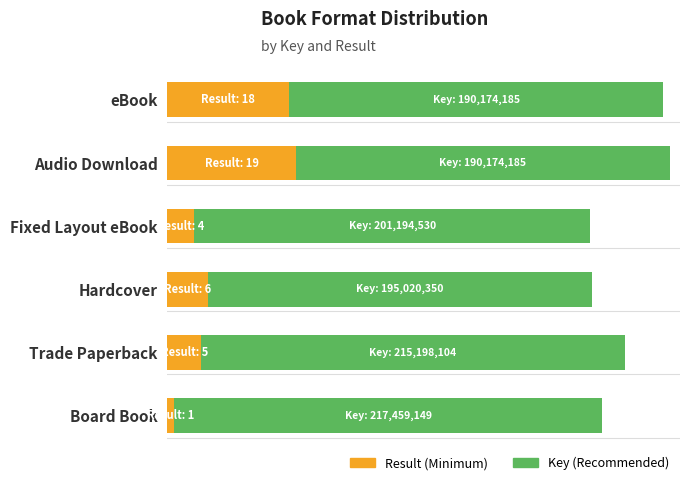

Rank the categories by Result (Minimum) value from lowest to highest.

Board Book, Fixed Layout eBook, Trade Paperback, Hardcover, eBook, Audio Download